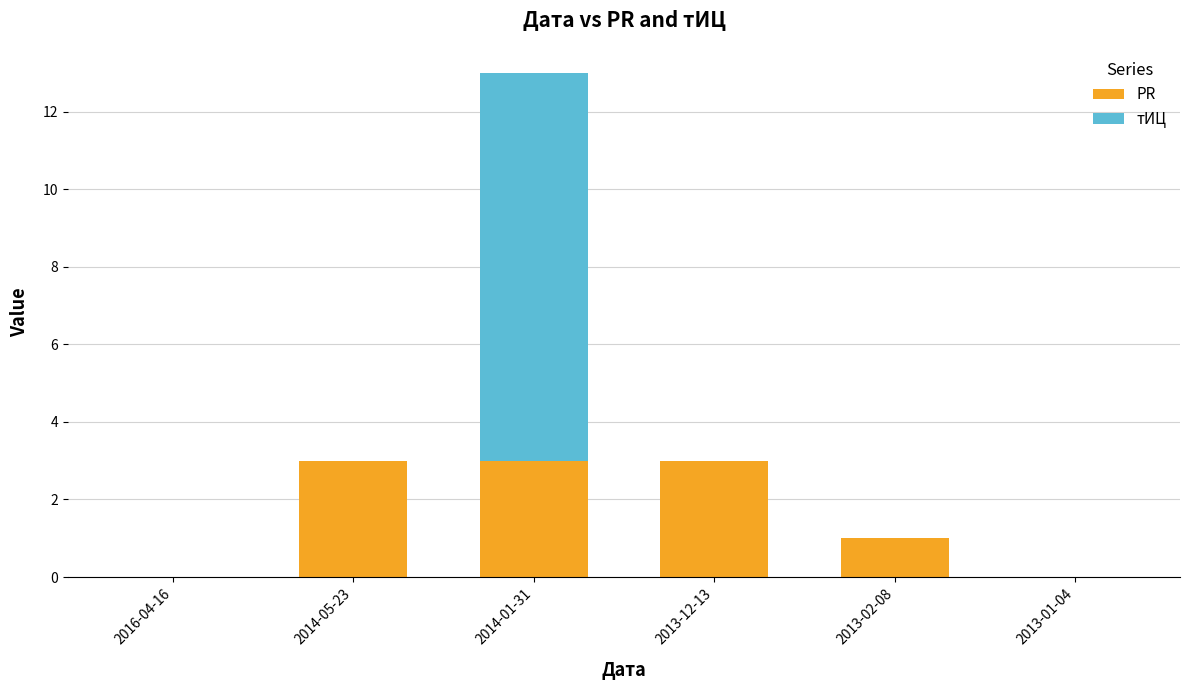

Reading left to right, transcribe the values for PR.

2016-04-16=0	2014-05-23=3	2014-01-31=3	2013-12-13=3	2013-02-08=1	2013-01-04=0